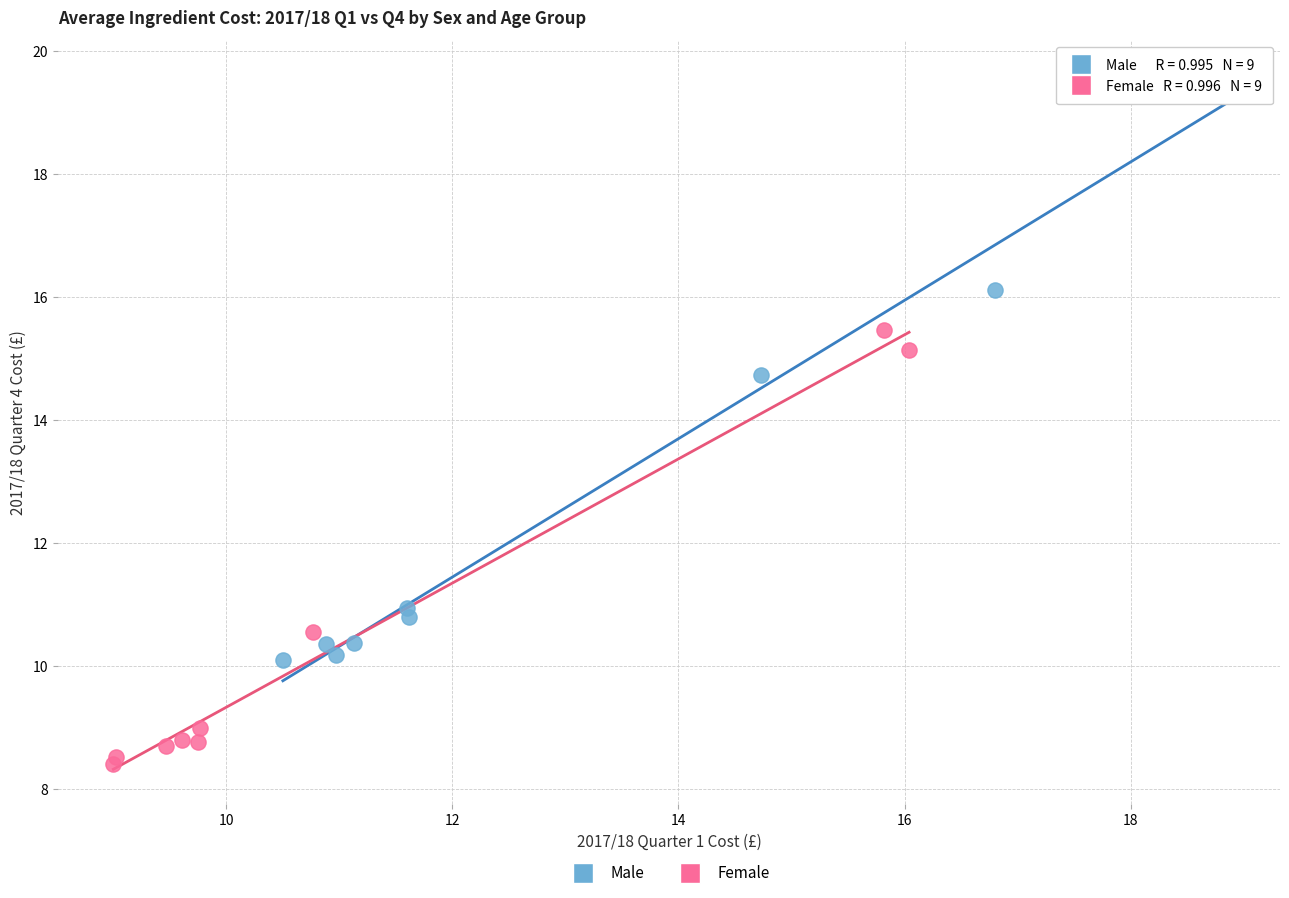

Which series reaches the maximum Y coordinate?

Male